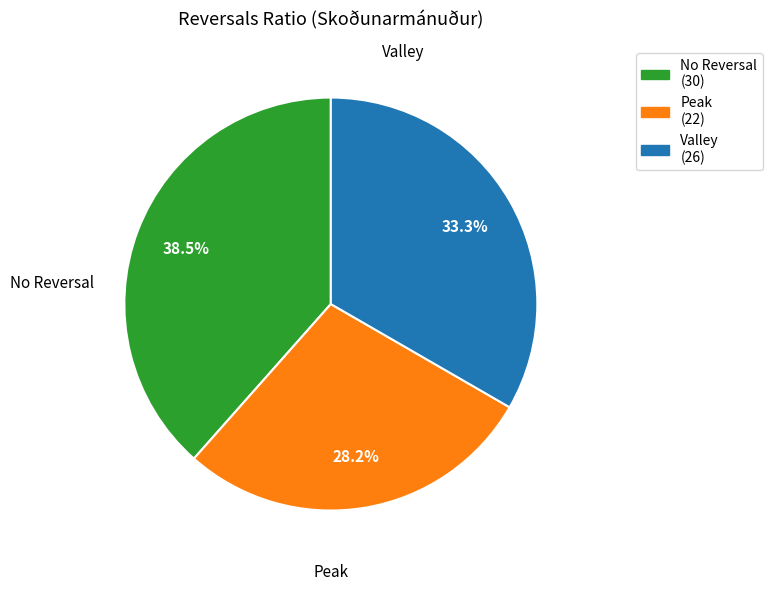

Is there a majority slice in this chart?

No